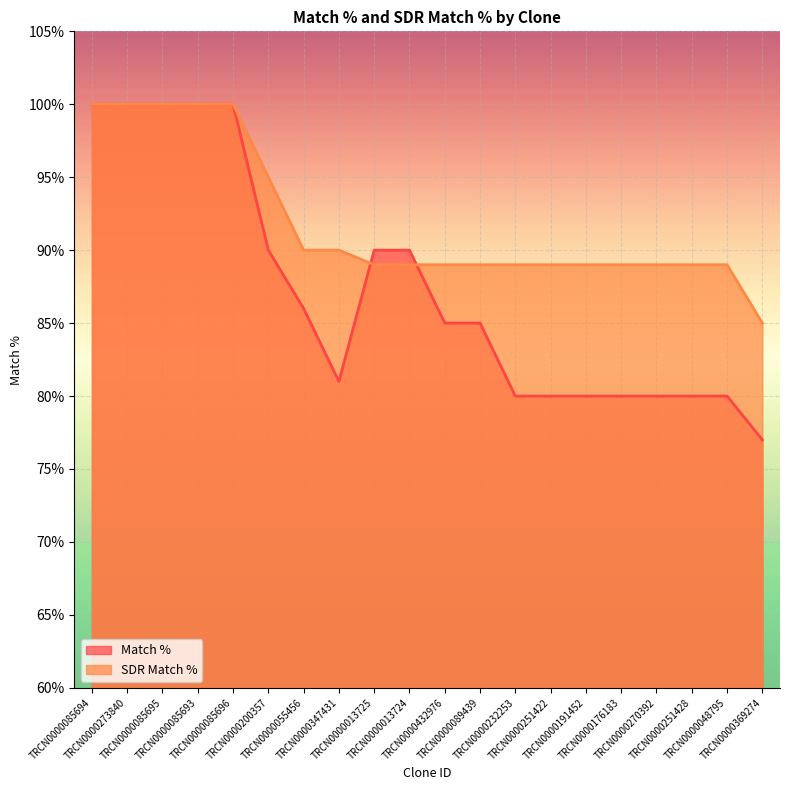

Which series has the largest total across all categories?

SDR Match %